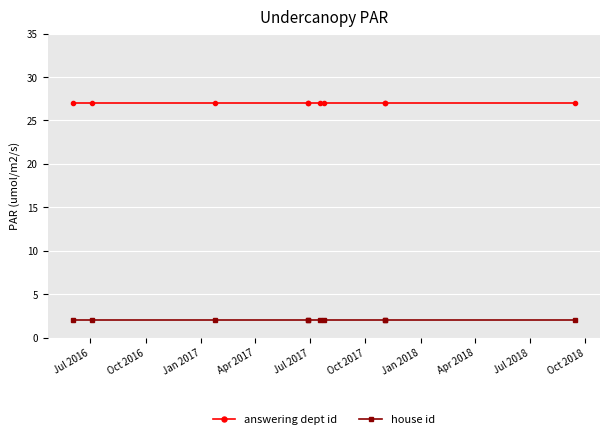

What is the label of the 6th point from the left?

Oct 2017